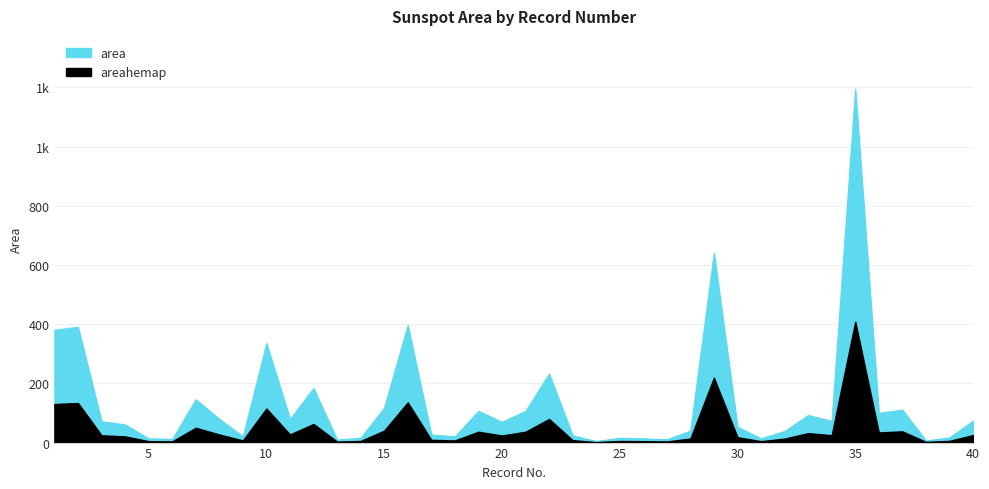

At 15, list the series in order from smallest to largest.

areahemap, area